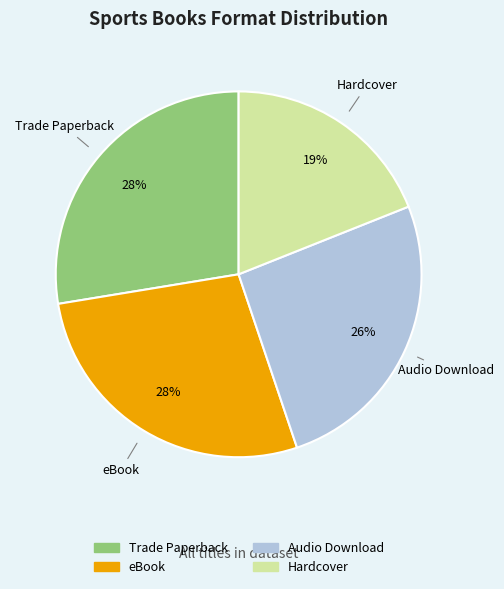

To the nearest percent, what is the combined percentage of Audio Download and eBook?

53%